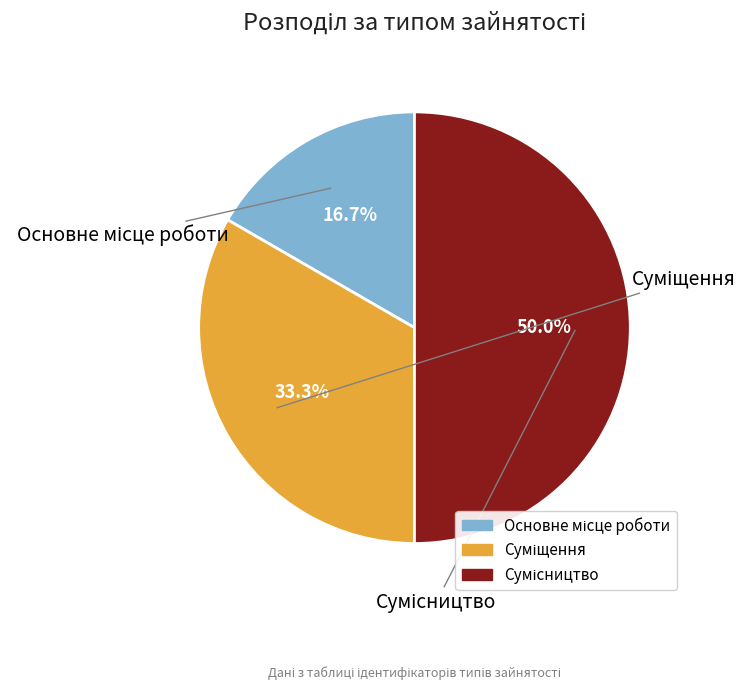

To the nearest percent, what is the average slice percentage?

33%